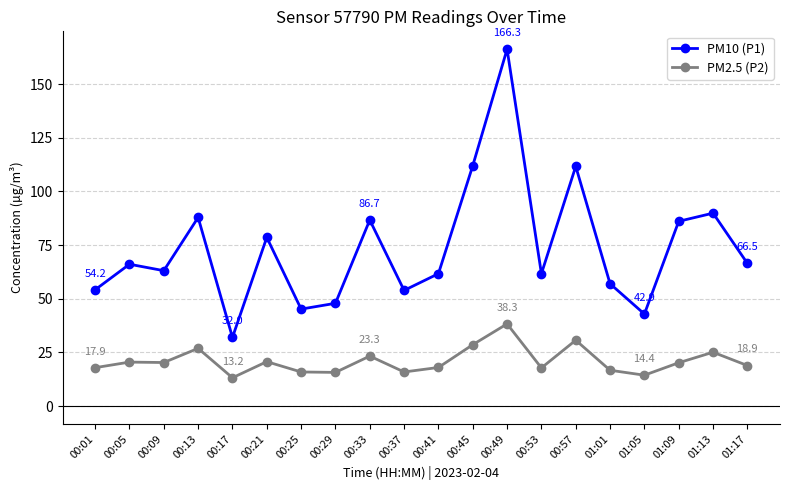

What is the difference between the maximum and minimum values in the PM2.5 (P2) series?

25.1